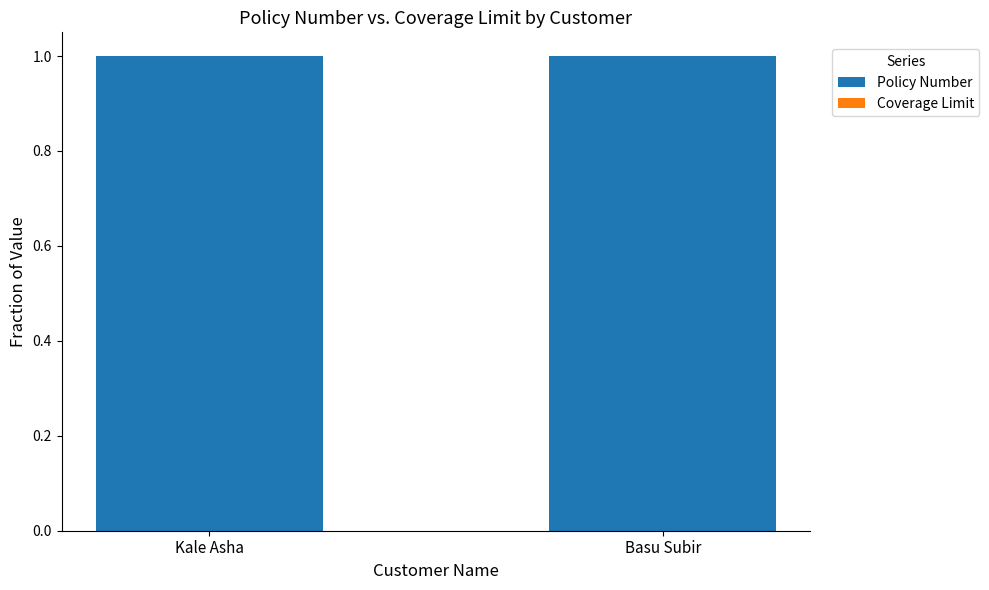

Is it true that Policy Number equals 0.7 at Basu Subir?

False